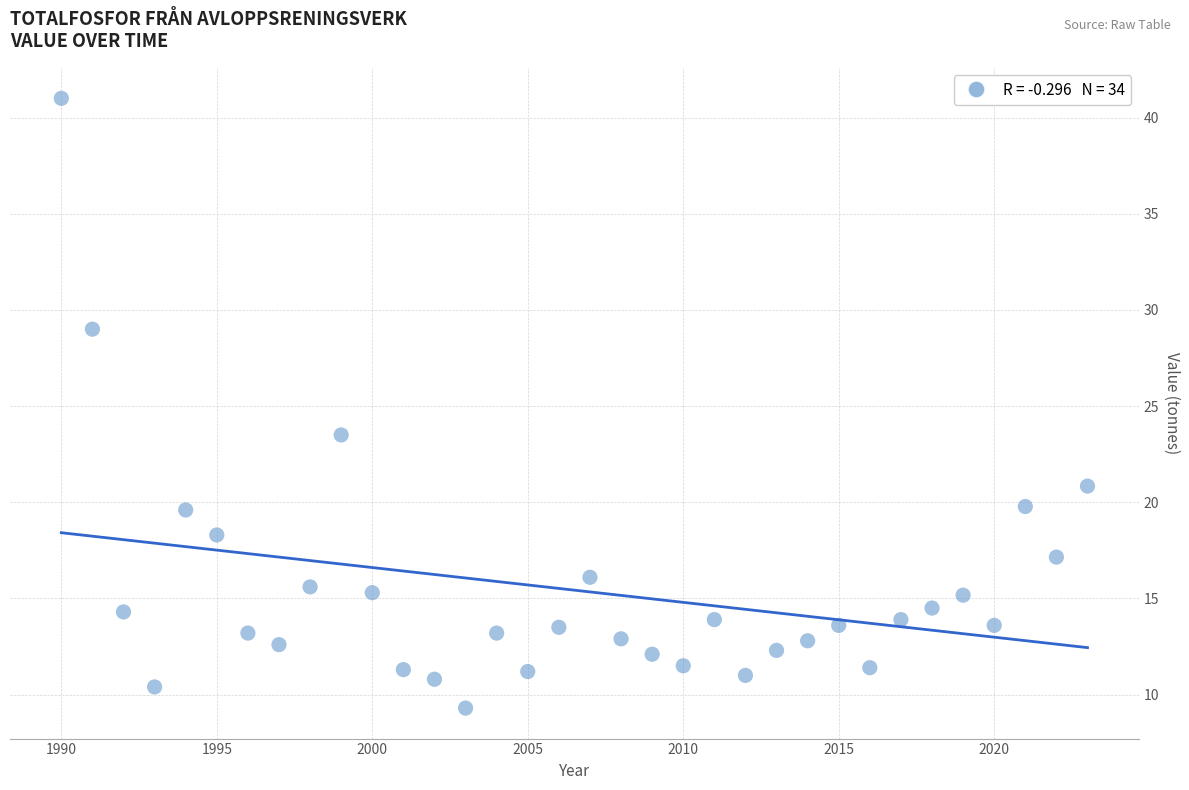

What Y value in the scatter plot is closest to 25?

23.5